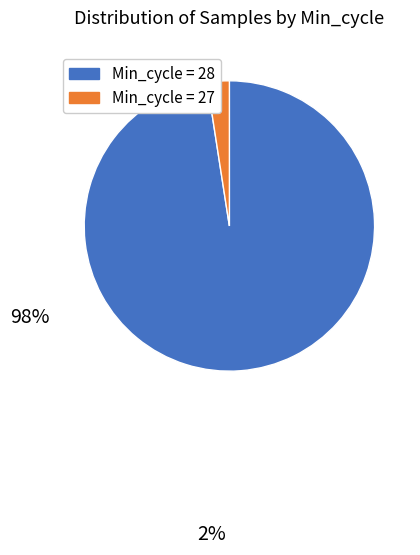

Does any single category account for the majority?

Yes